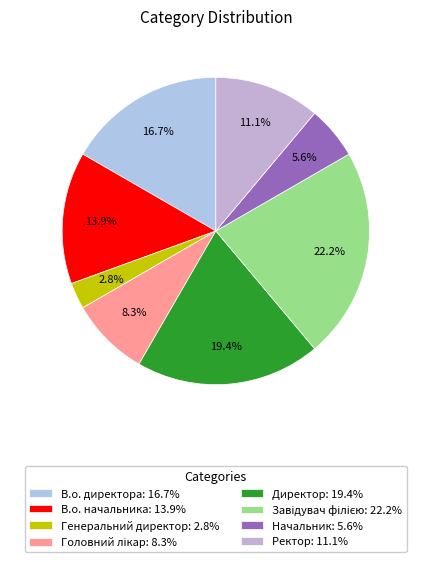

To the nearest percent, what is the combined percentage of Генеральний директор and В.о. директора?

19%